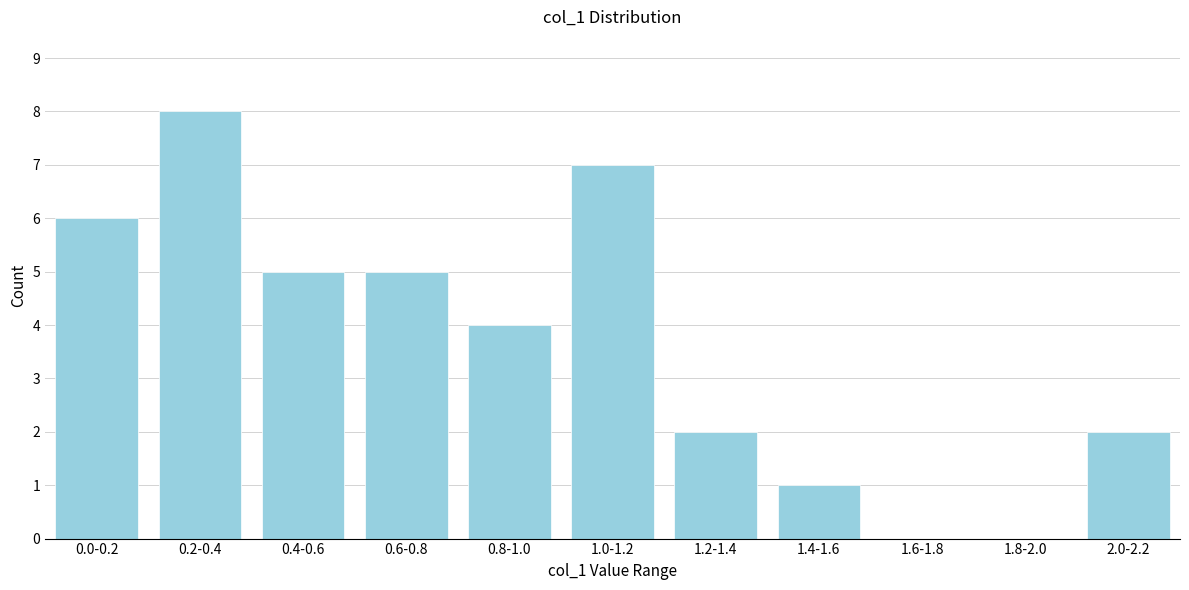

Reading left to right, what are all the values shown in this chart?

0.0-0.2=6	0.2-0.4=8	0.4-0.6=5	0.6-0.8=5	0.8-1.0=4	1.0-1.2=7	1.2-1.4=2	1.4-1.6=1	1.6-1.8=0	1.8-2.0=0	2.0-2.2=2